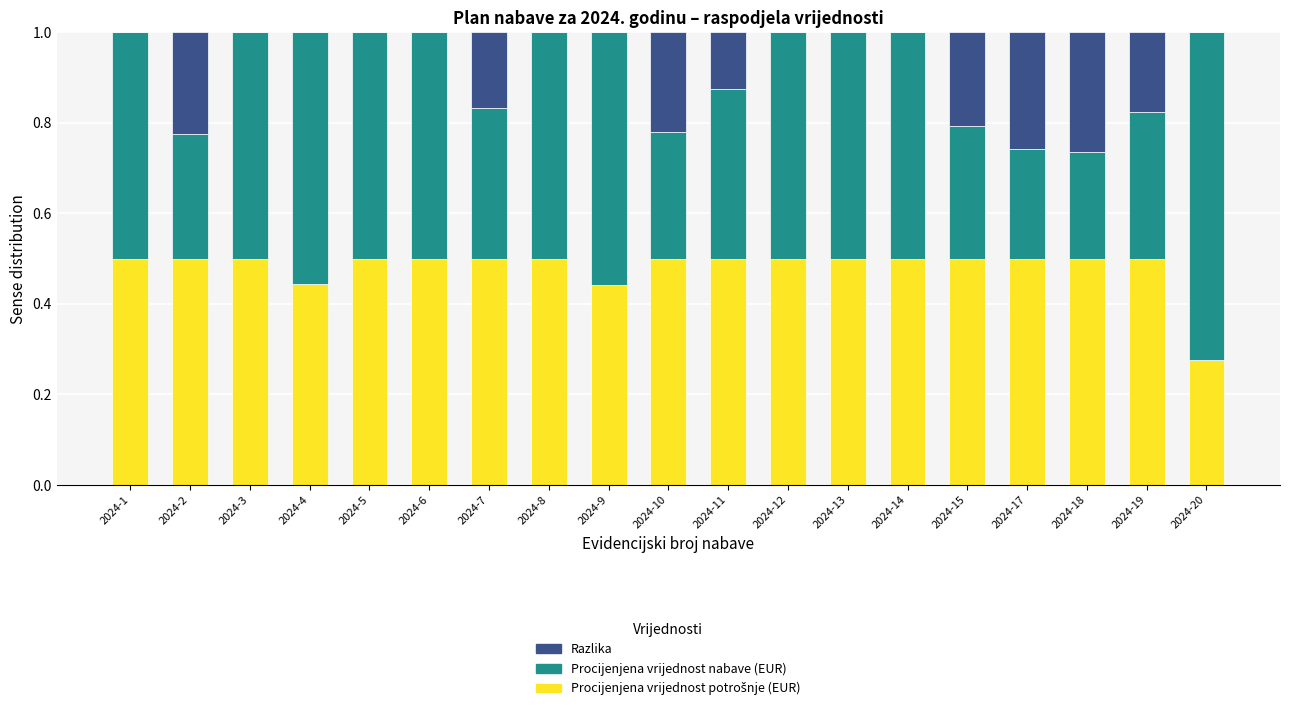

What is the total value across all series at 2024-5?

1.0